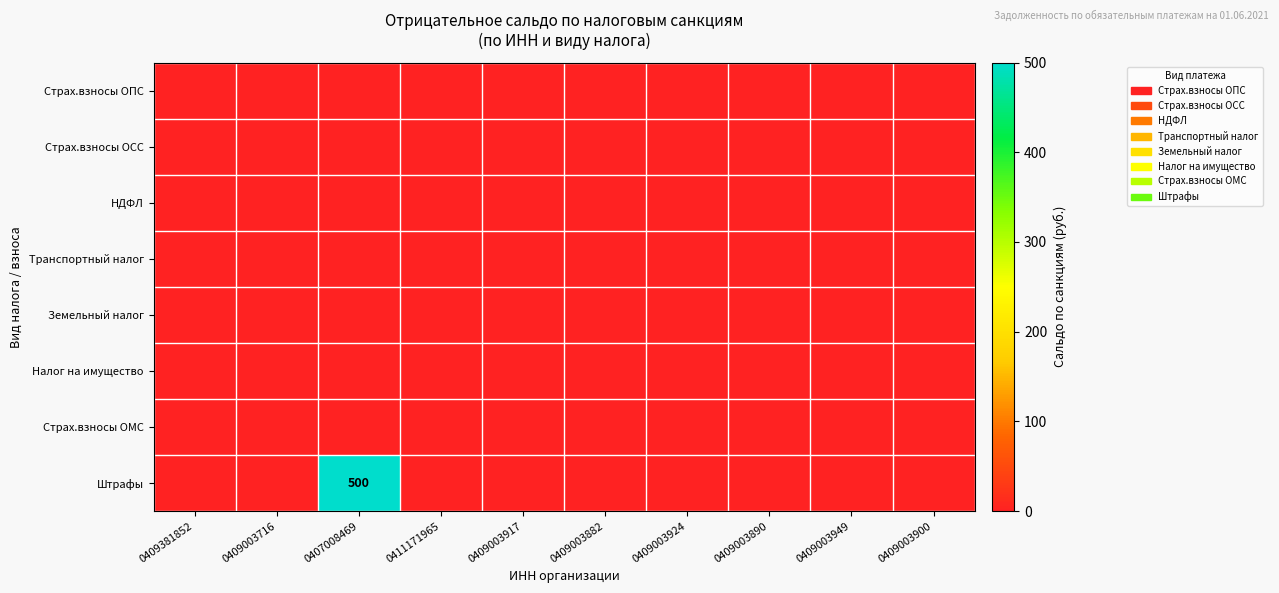

Which has a higher value, 0409381852 or 0409003890?

0409381852